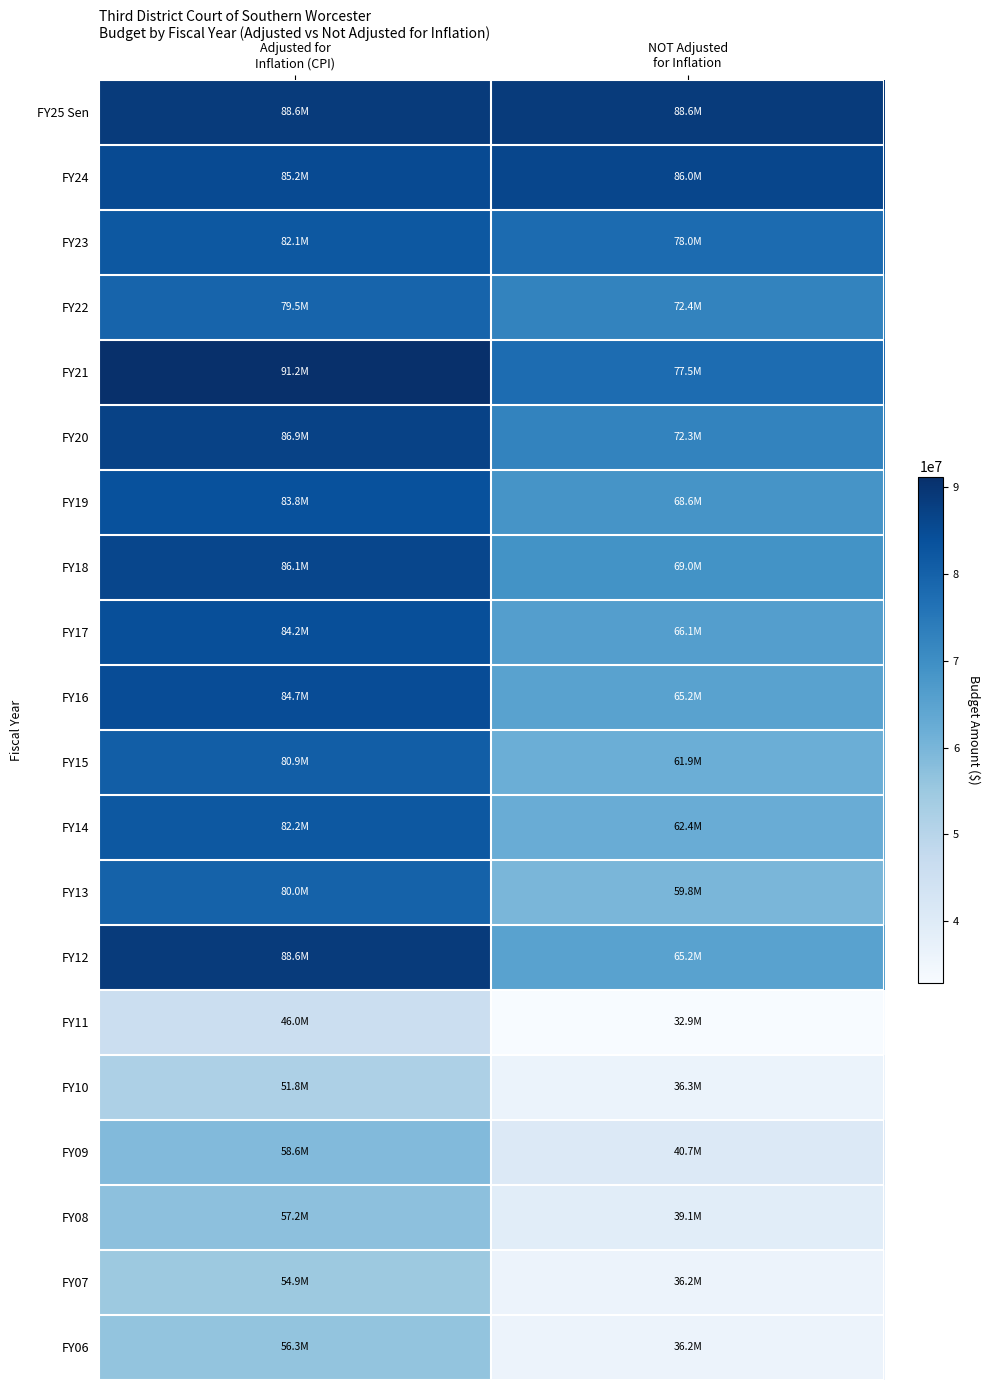

How many categories are shown in the chart?

2